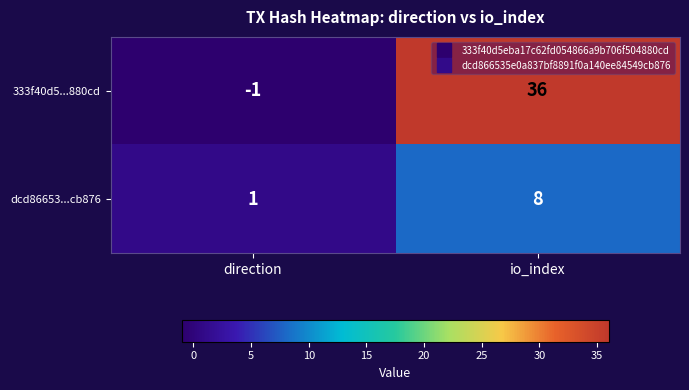

What is the sum of all dcd86653...cb876 values?

9